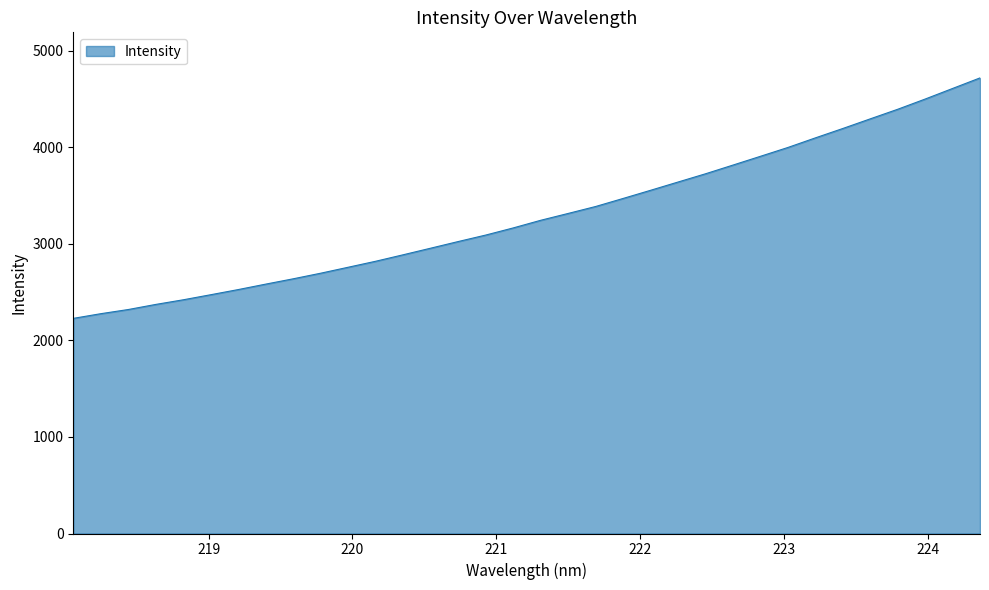

What is the minimum value shown in the chart?

2228.8